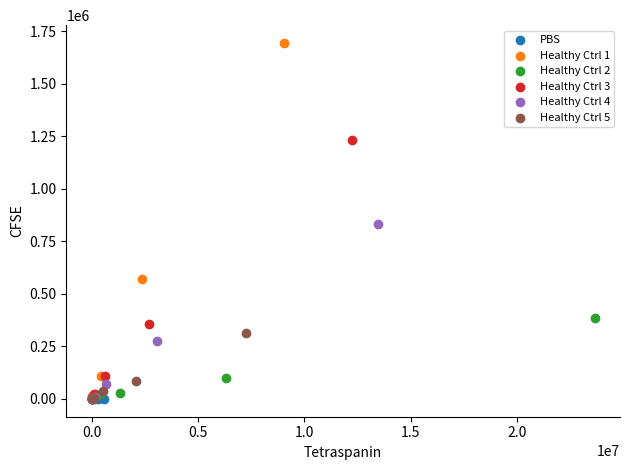

Which series reaches the maximum Y coordinate?

Healthy Ctrl 1